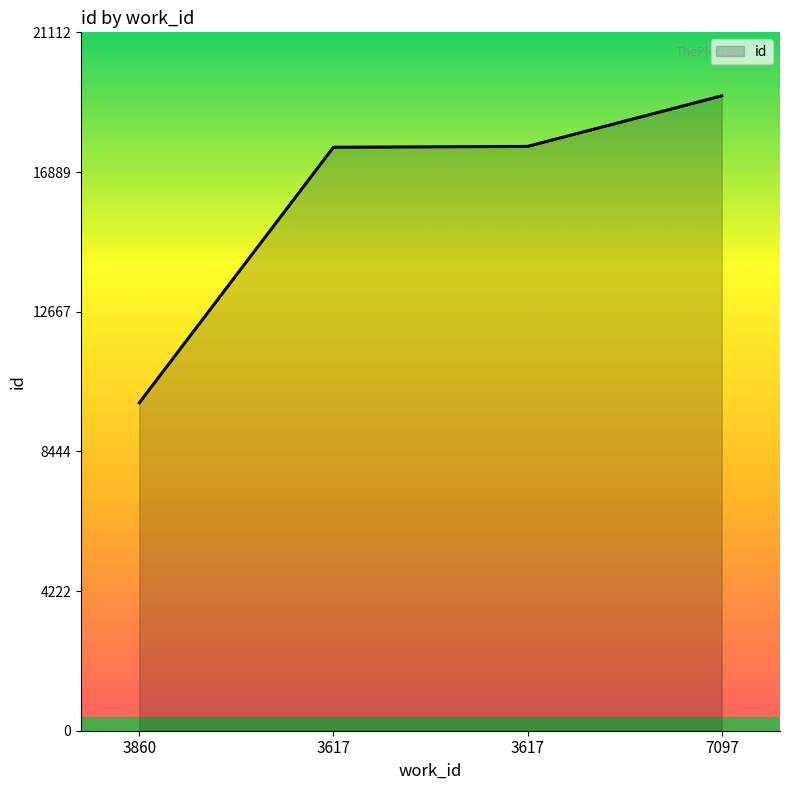

How many values are below 17663?

2